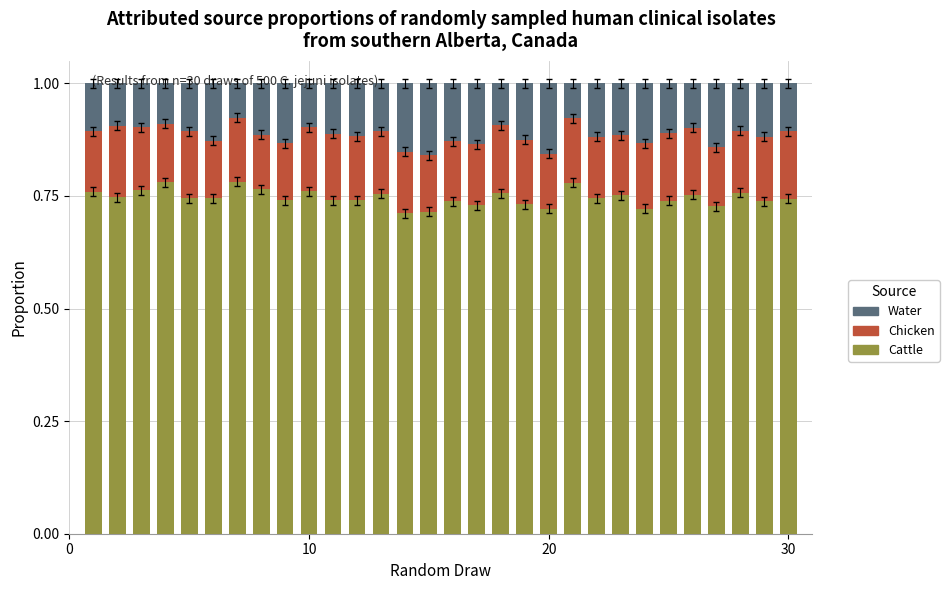

Count the Cattle values in the range 0 to 1.

30